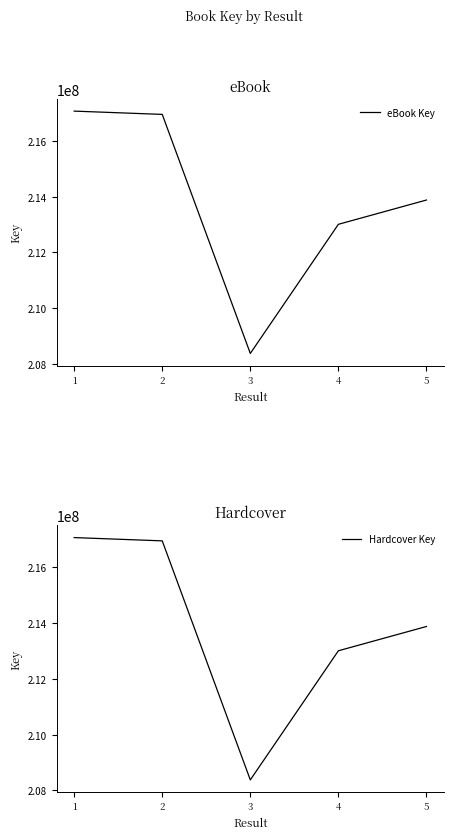

Where is the first local minimum for Hardcover Key?

3